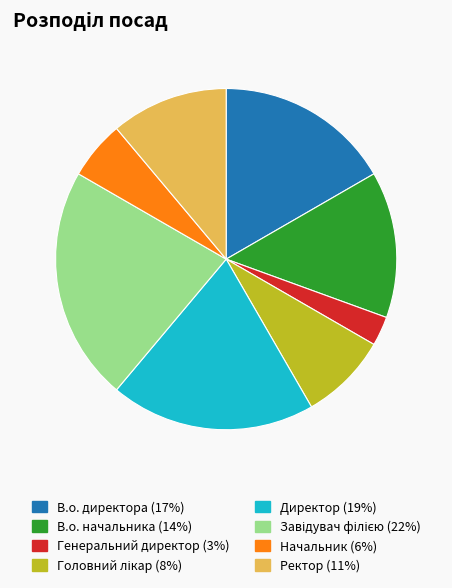

How many segments does this pie chart have?

8